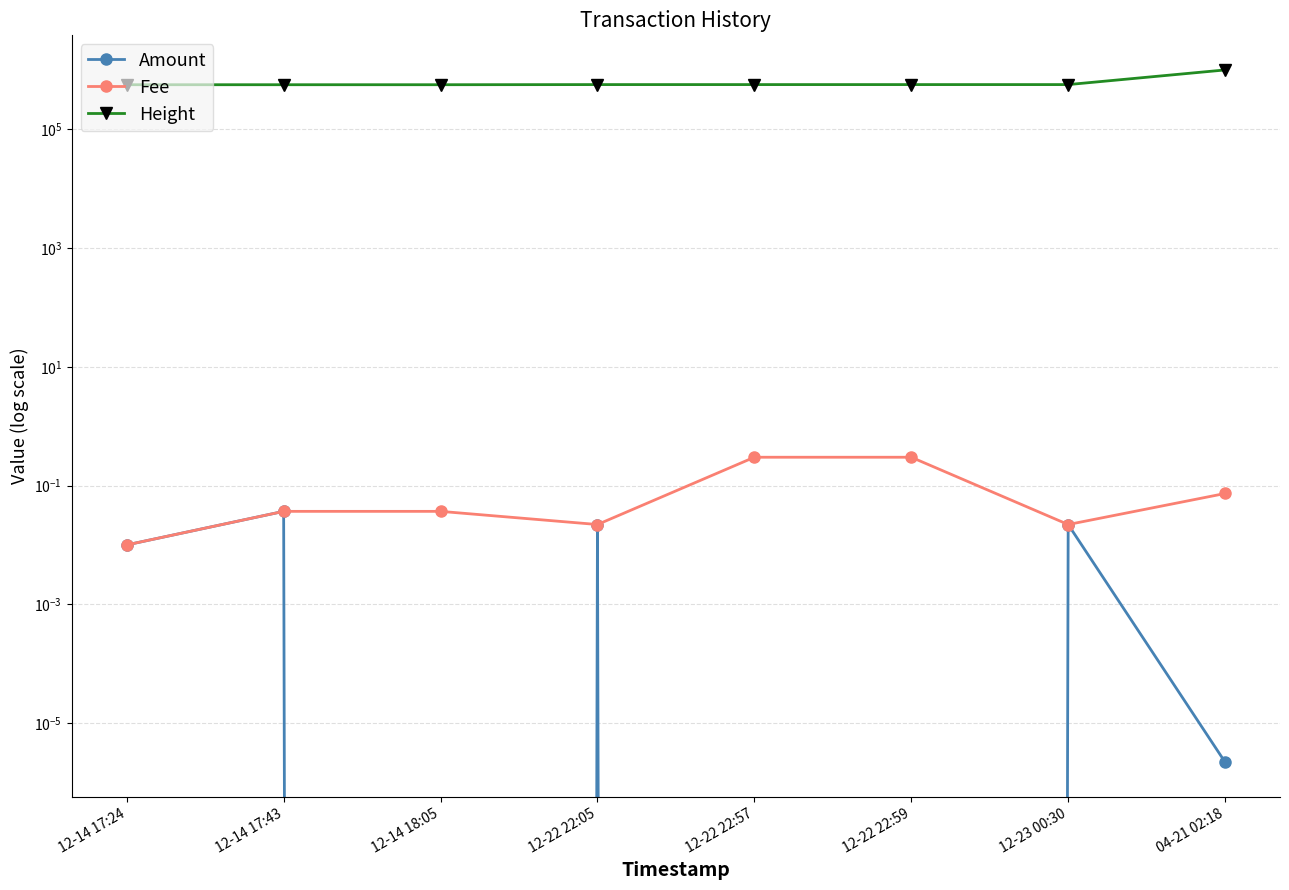

True or false: Height and Amount intersect in this chart.

False